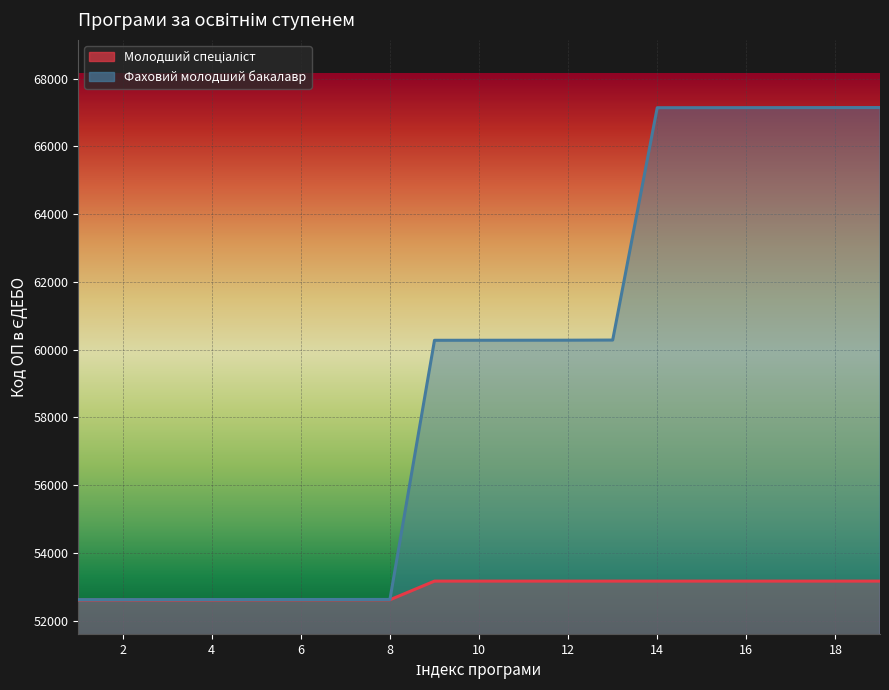

The value at 172 is 87679. True or false?

False